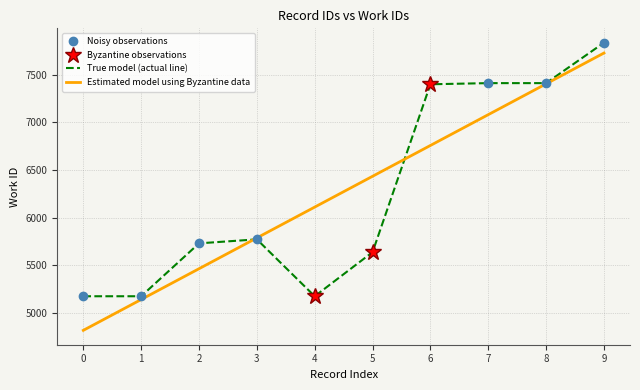

Rank the categories by Estimated model using Byzantine data value from highest to lowest.

9, 8, 7, 6, 5, 4, 3, 2, 1, 0